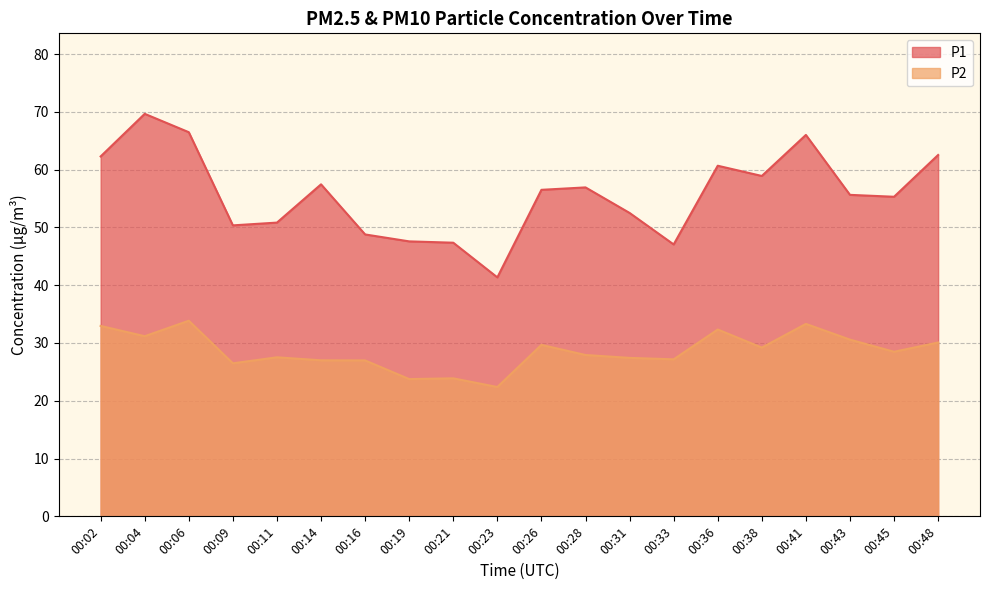

Which series changed the most between 00:04 and 00:26?

P1